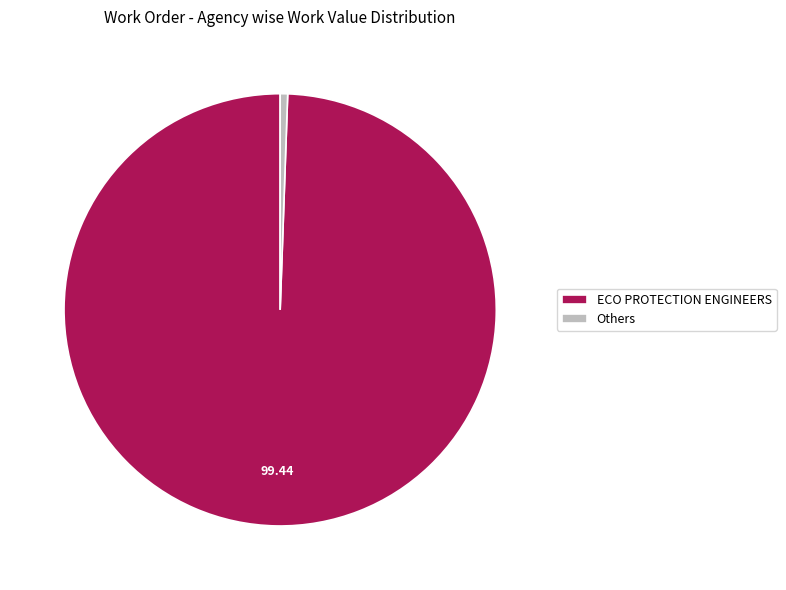

Rank the categories by value from highest to lowest.

ECO PROTECTION ENGINEERS, Others